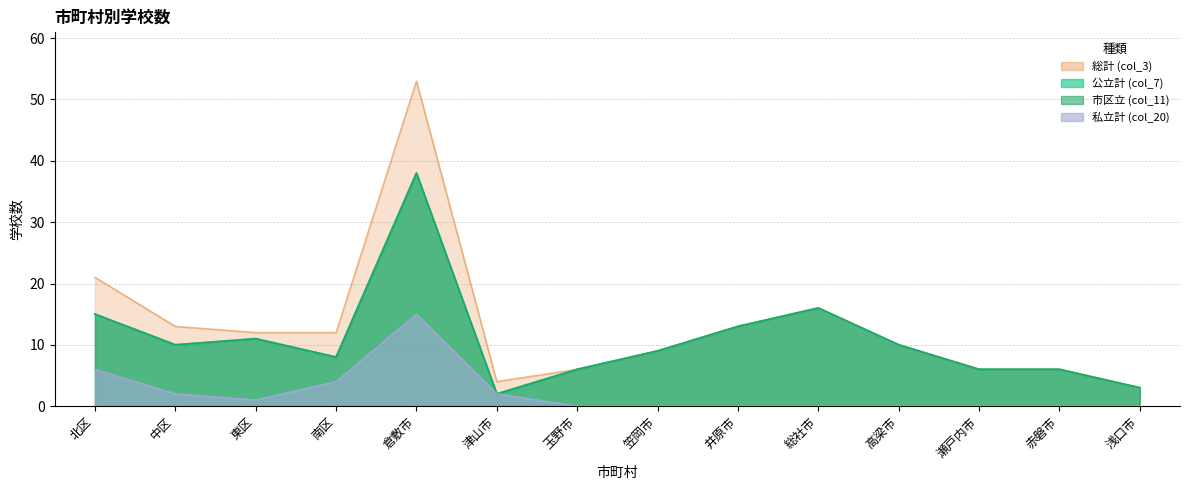

Which series changed the most between 笠岡市 and 浅口市?

公立計 (col_7)